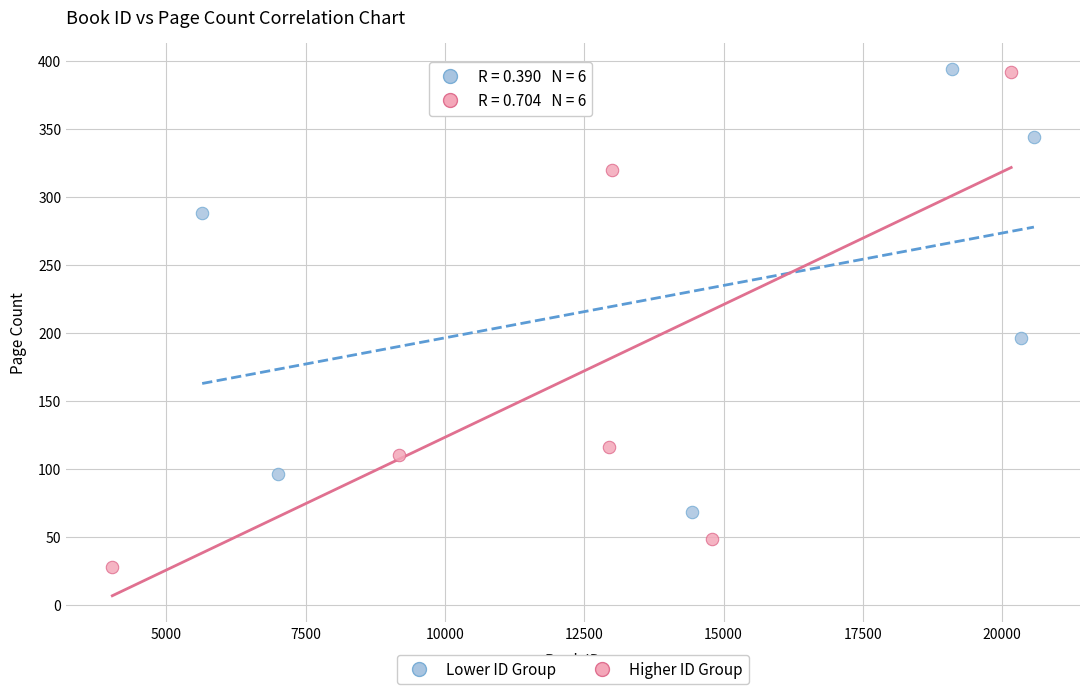

Which series reaches the minimum Y coordinate?

Higher ID Group